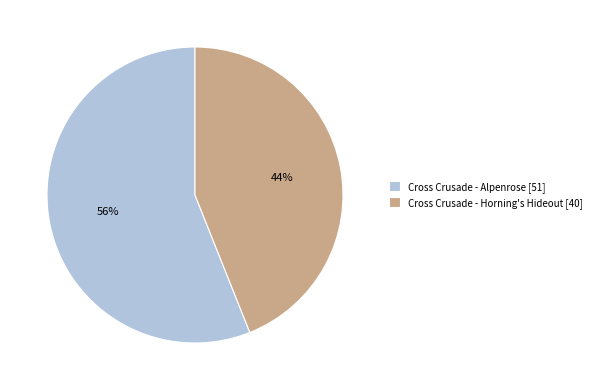

Count the number of slices in the pie.

2